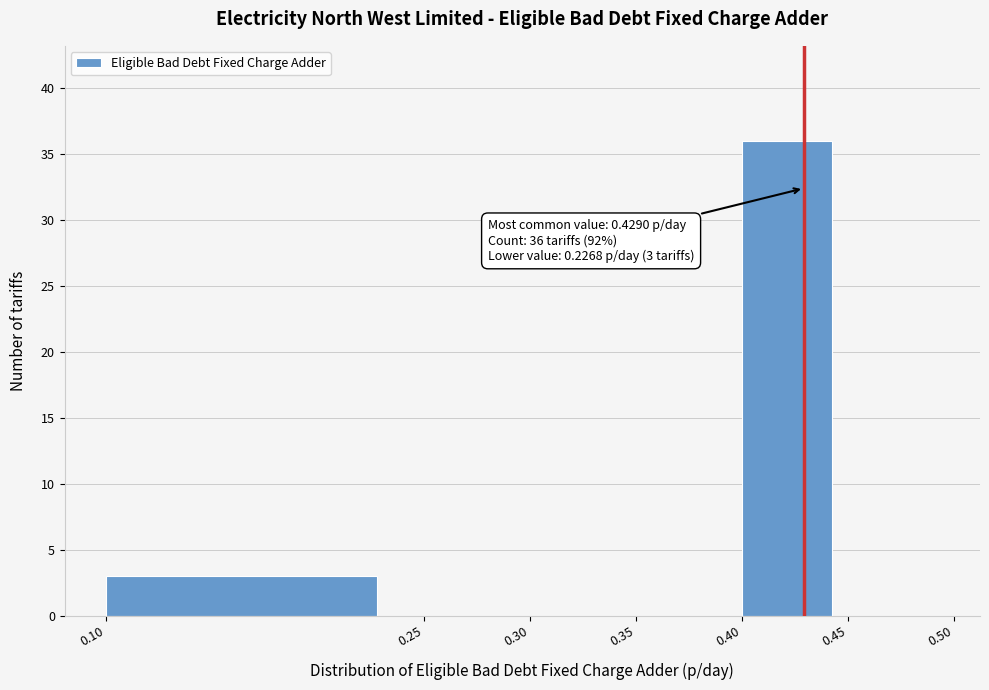

Over which range of the x-axis is the bar tallest?

0.40 to 0.45